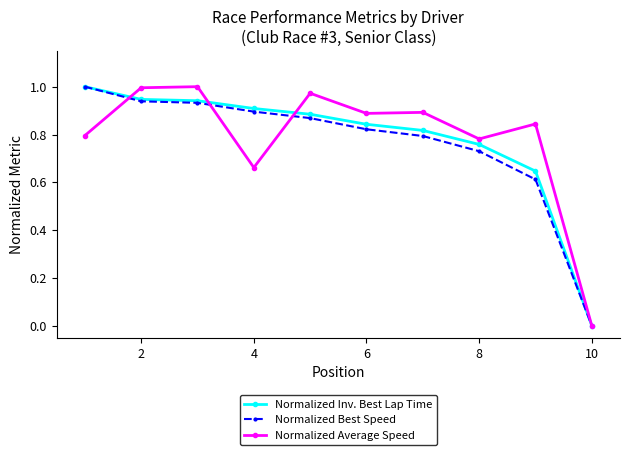

True or false: Normalized Average Speed has more than 2 points higher than both neighbors.

True